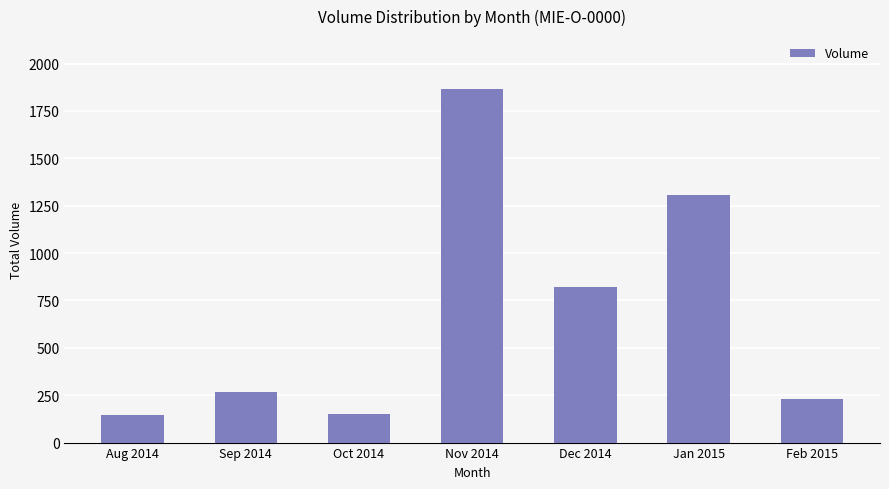

True or false: the data shows 265 at Sep 2014.

True